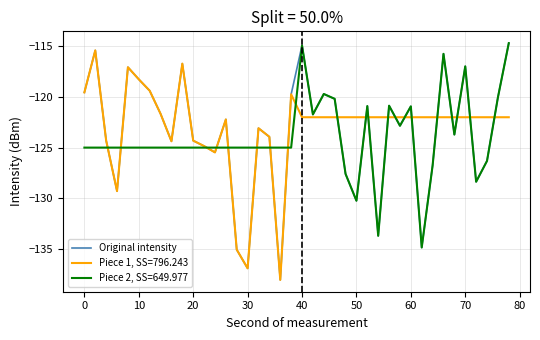

What is the highest value of the Original intensity series?

-114.7